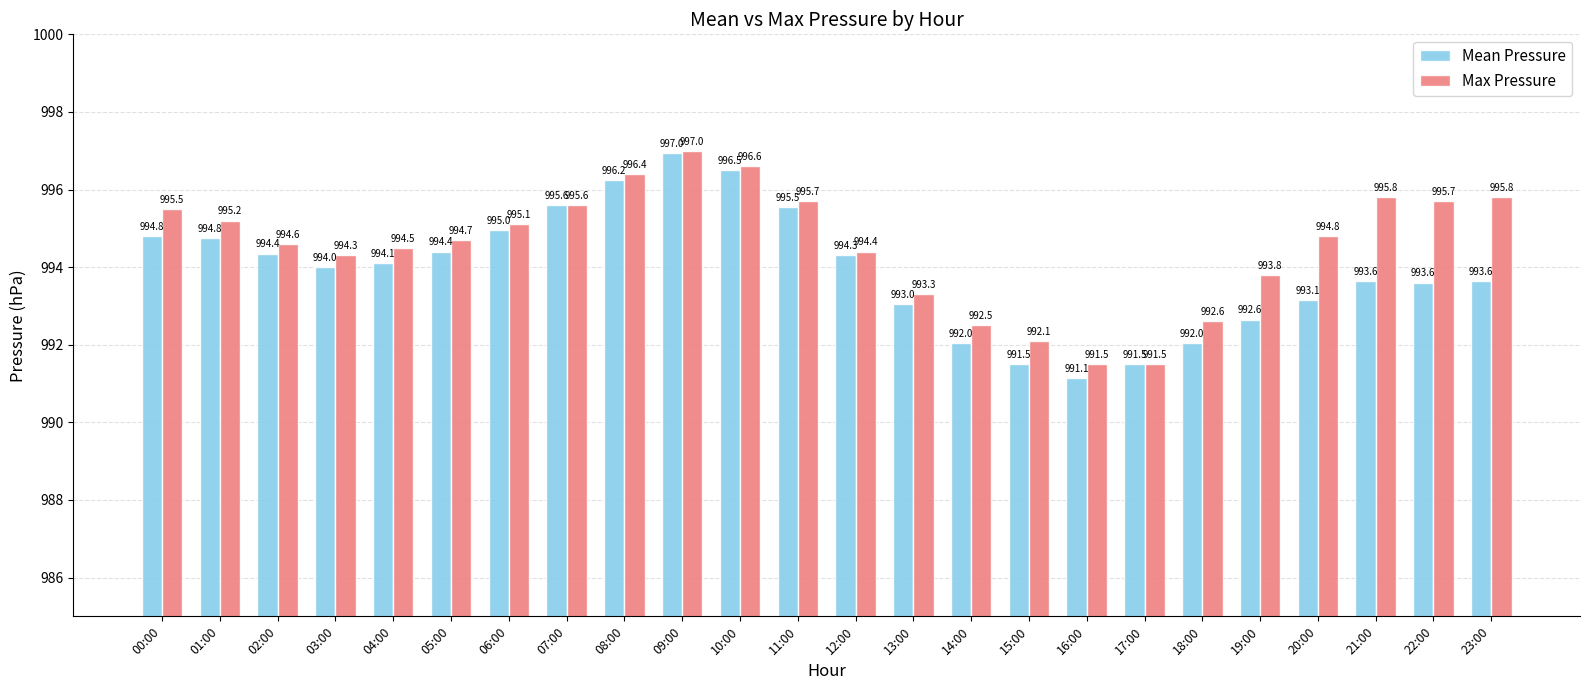

Rank the series by their average value, from highest to lowest.

Max Pressure, Mean Pressure